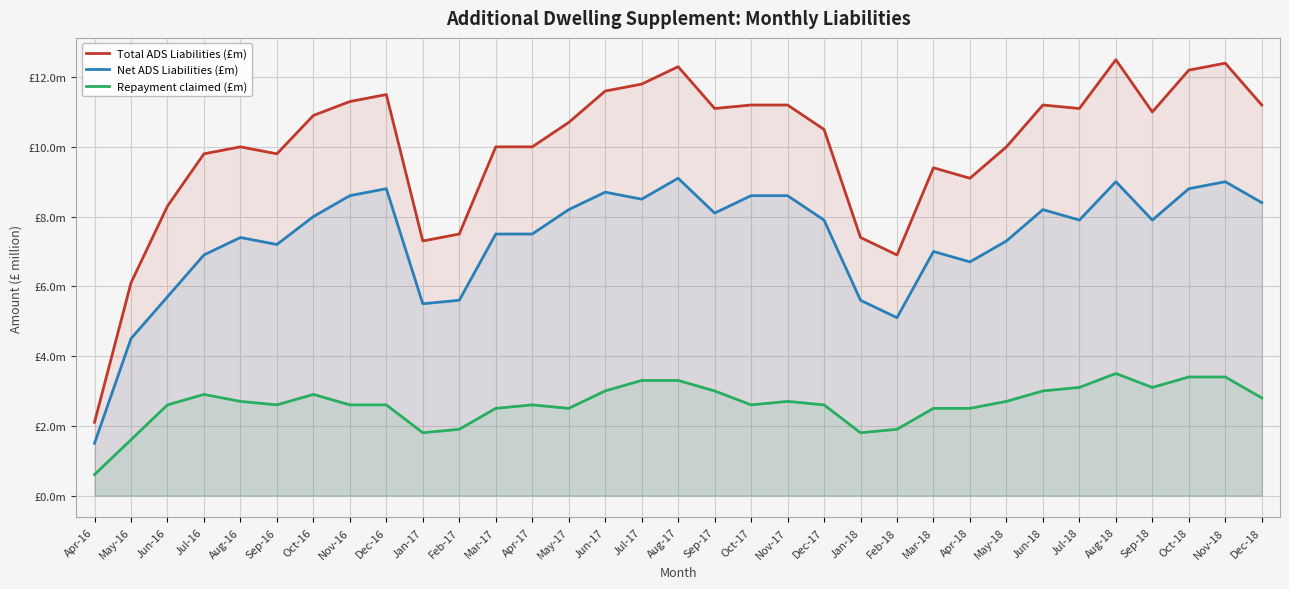

Reading left to right, extract all data points from this chart.

Total ADS Liabilities (£m): Apr-16=2.1	May-16=6.1	Jun-16=8.3	Jul-16=9.8	Aug-16=10.0	Sep-16=9.8	Oct-16=10.9	Nov-16=11.3	Dec-16=11.5	Jan-17=7.3	Feb-17=7.5	Mar-17=10.0	Apr-17=10.0	May-17=10.7	Jun-17=11.6	Jul-17=11.8	Aug-17=12.3	Sep-17=11.1	Oct-17=11.2	Nov-17=11.2	Dec-17=10.5	Jan-18=7.4	Feb-18=6.9	Mar-18=9.4	Apr-18=9.1	May-18=10.0	Jun-18=11.2	Jul-18=11.1	Aug-18=12.5	Sep-18=11.0	Oct-18=12.2	Nov-18=12.4	Dec-18=11.2
Net ADS Liabilities (£m): Apr-16=1.5	May-16=4.5	Jun-16=5.7	Jul-16=6.9	Aug-16=7.4	Sep-16=7.2	Oct-16=8.0	Nov-16=8.6	Dec-16=8.8	Jan-17=5.5	Feb-17=5.6	Mar-17=7.5	Apr-17=7.5	May-17=8.2	Jun-17=8.7	Jul-17=8.5	Aug-17=9.1	Sep-17=8.1	Oct-17=8.6	Nov-17=8.6	Dec-17=7.9	Jan-18=5.6	Feb-18=5.1	Mar-18=7.0	Apr-18=6.7	May-18=7.3	Jun-18=8.2	Jul-18=7.9	Aug-18=9.0	Sep-18=7.9	Oct-18=8.8	Nov-18=9.0	Dec-18=8.4
Repayment claimed (£m): Apr-16=0.6	May-16=1.6	Jun-16=2.6	Jul-16=2.9	Aug-16=2.7	Sep-16=2.6	Oct-16=2.9	Nov-16=2.6	Dec-16=2.6	Jan-17=1.8	Feb-17=1.9	Mar-17=2.5	Apr-17=2.6	May-17=2.5	Jun-17=3.0	Jul-17=3.3	Aug-17=3.3	Sep-17=3.0	Oct-17=2.6	Nov-17=2.7	Dec-17=2.6	Jan-18=1.8	Feb-18=1.9	Mar-18=2.5	Apr-18=2.5	May-18=2.7	Jun-18=3.0	Jul-18=3.1	Aug-18=3.5	Sep-18=3.1	Oct-18=3.4	Nov-18=3.4	Dec-18=2.8